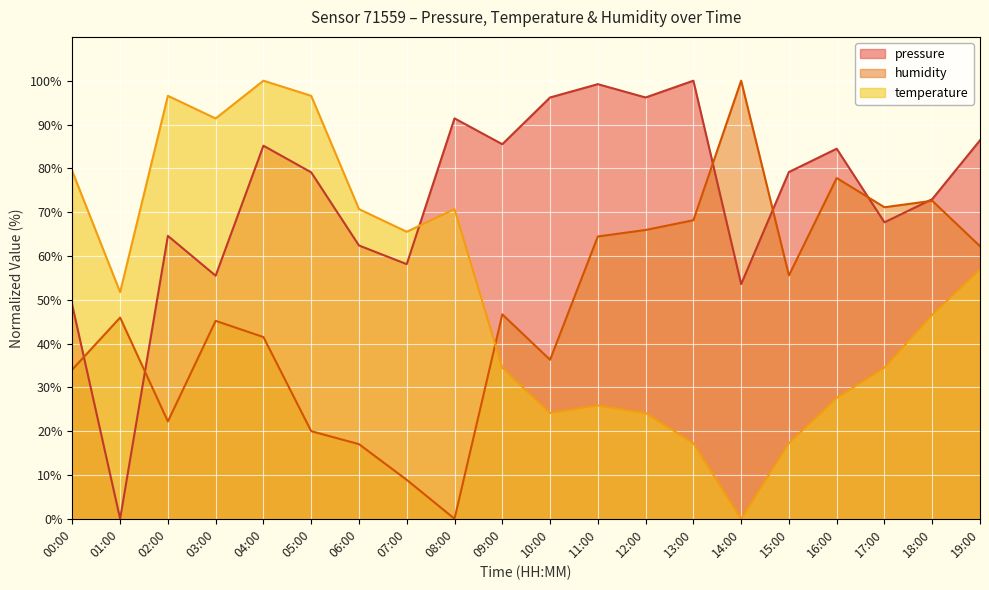

What is the difference between the humidity values at 08:00 and 03:00?

45.2